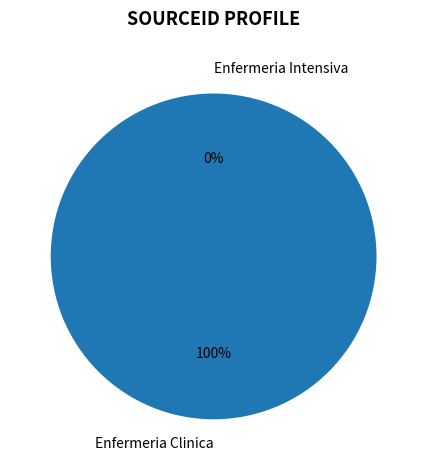

Which slice represents more than half of the pie?

Enfermeria Clinica